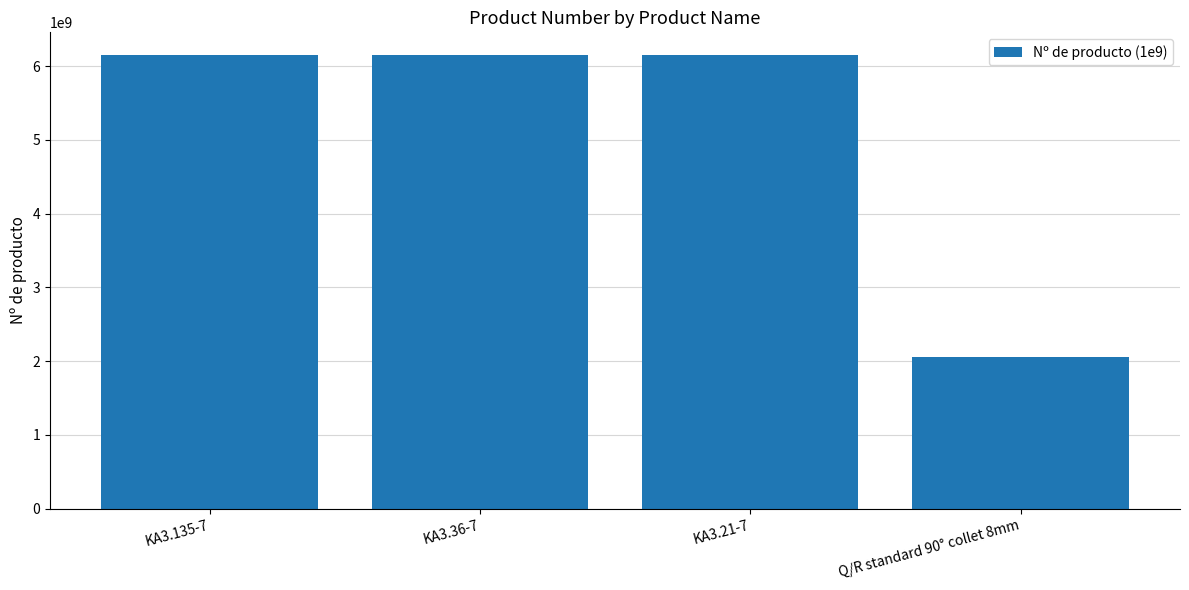

How many series are shown in this chart?

1